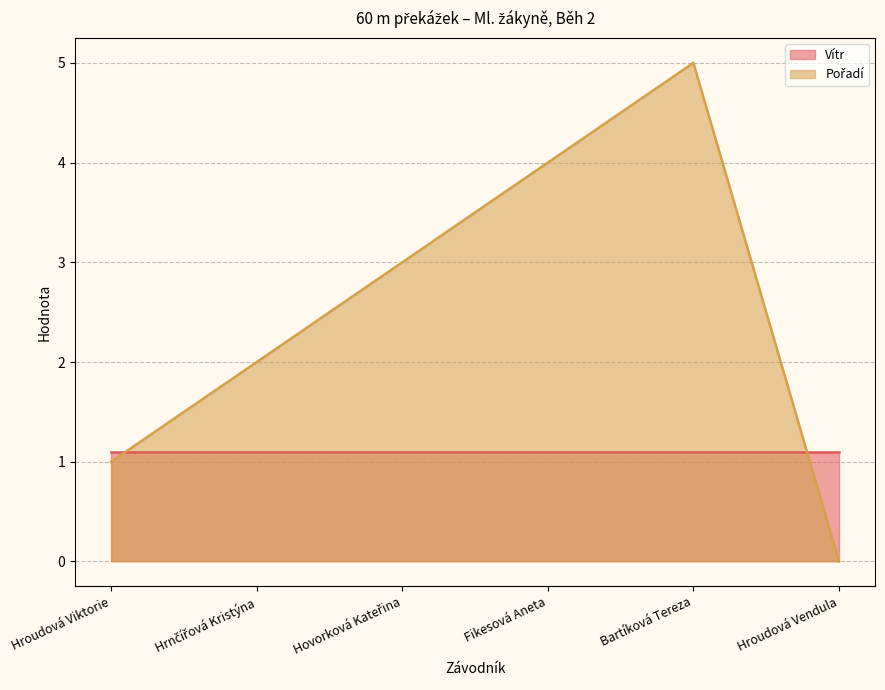

Which label corresponds to the smallest value in the chart?

Hroudová Vendula